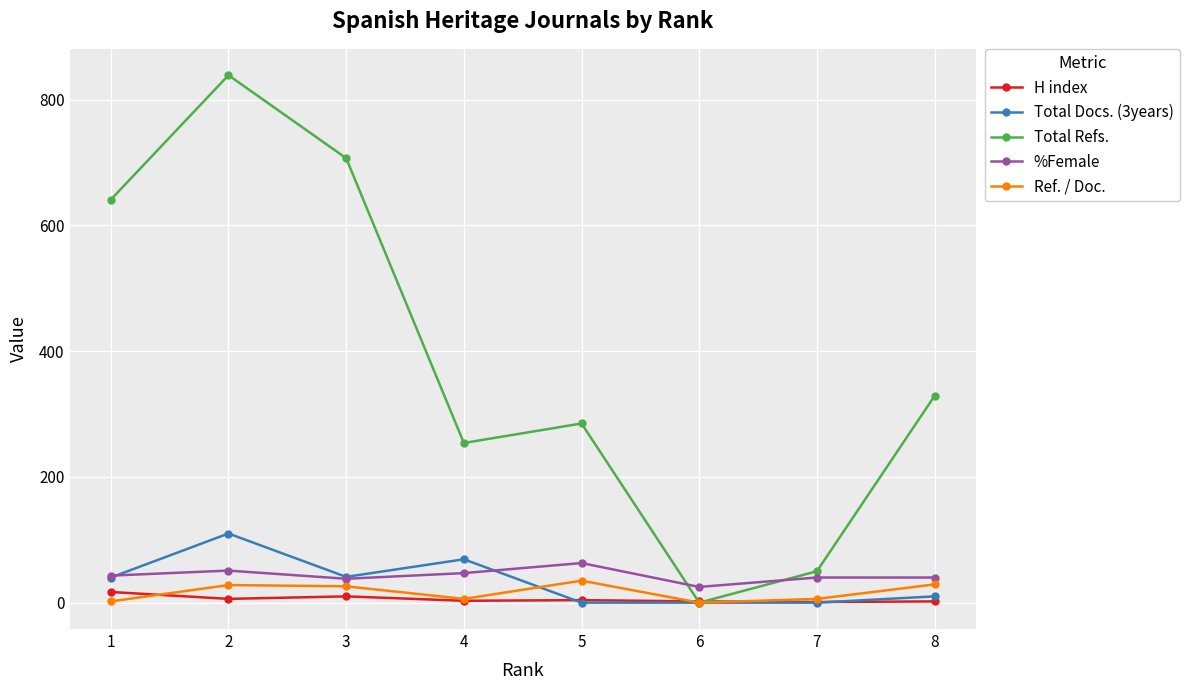

Rank the categories by Total Refs. value from lowest to highest.

6, 7, 4, 5, 8, 1, 3, 2